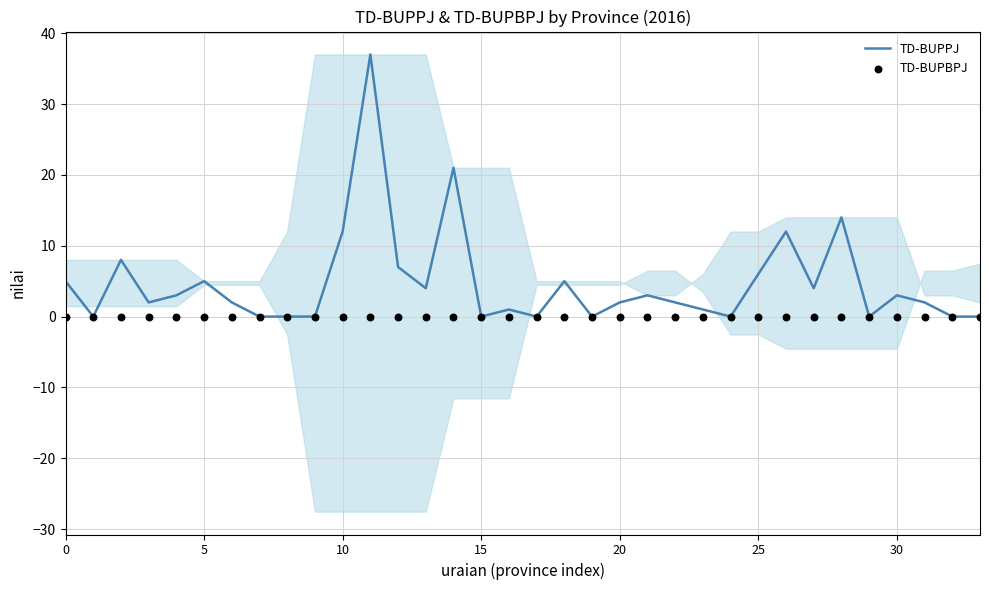

Which series has the largest total across all categories?

TD-BUPPJ